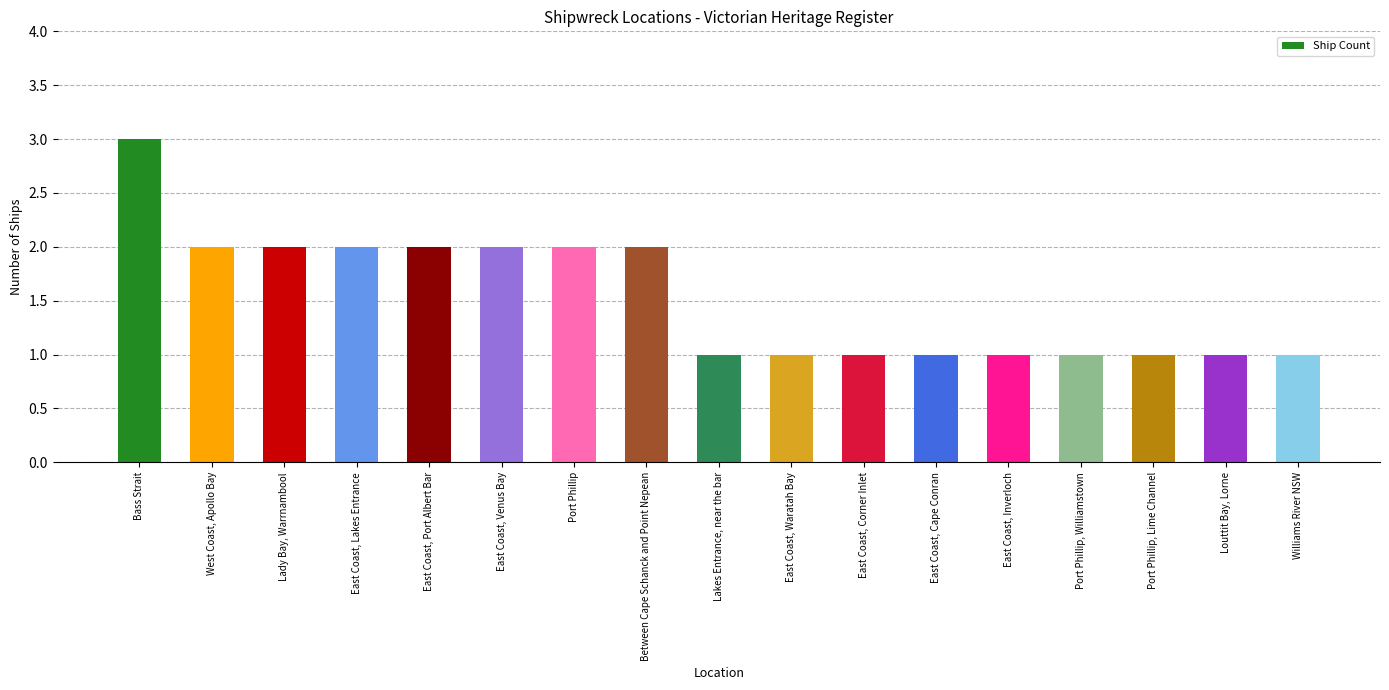

What is the approximate value at East Coast, Waratah Bay?

1